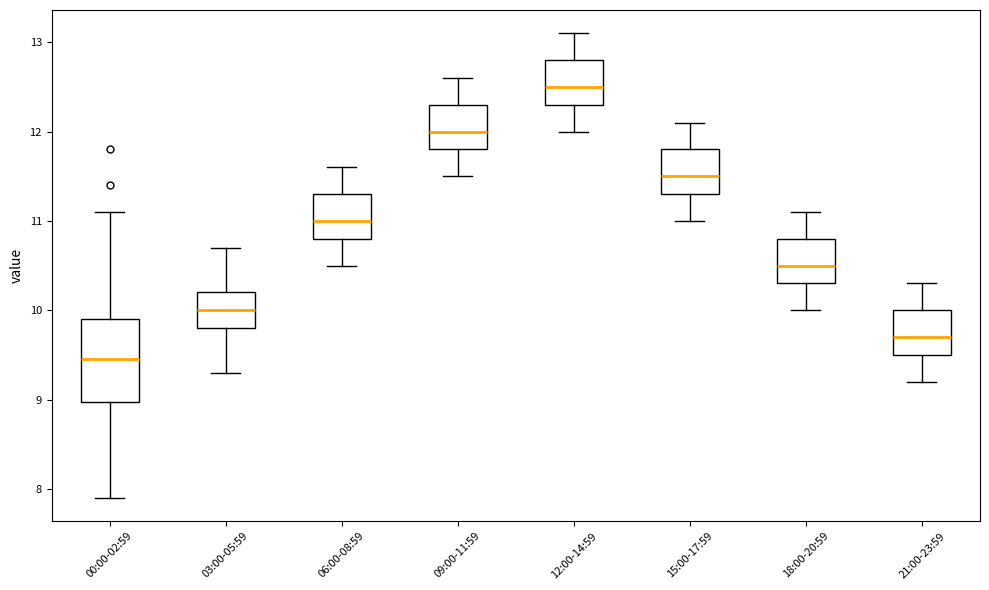

Which box has the highest median line?

12:00-14:59